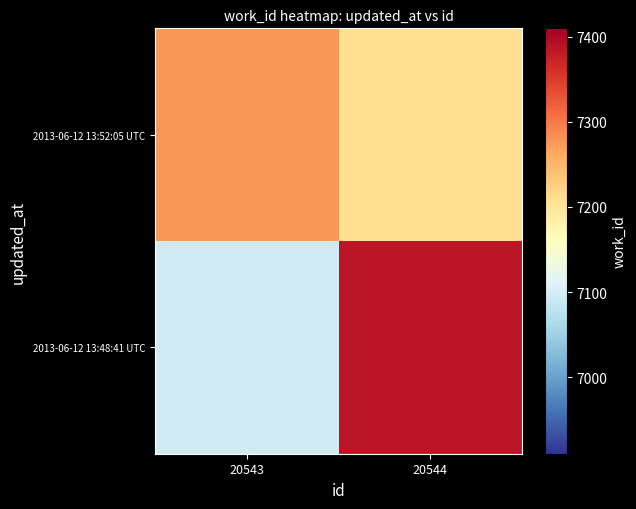

Reading left to right, transcribe all the data shown in this chart.

2013-06-12 13:48:41 UTC: 20543=7097.3	20544=7385.4
2013-06-12 13:52:05 UTC: 20543=7276.0	20544=7209.3